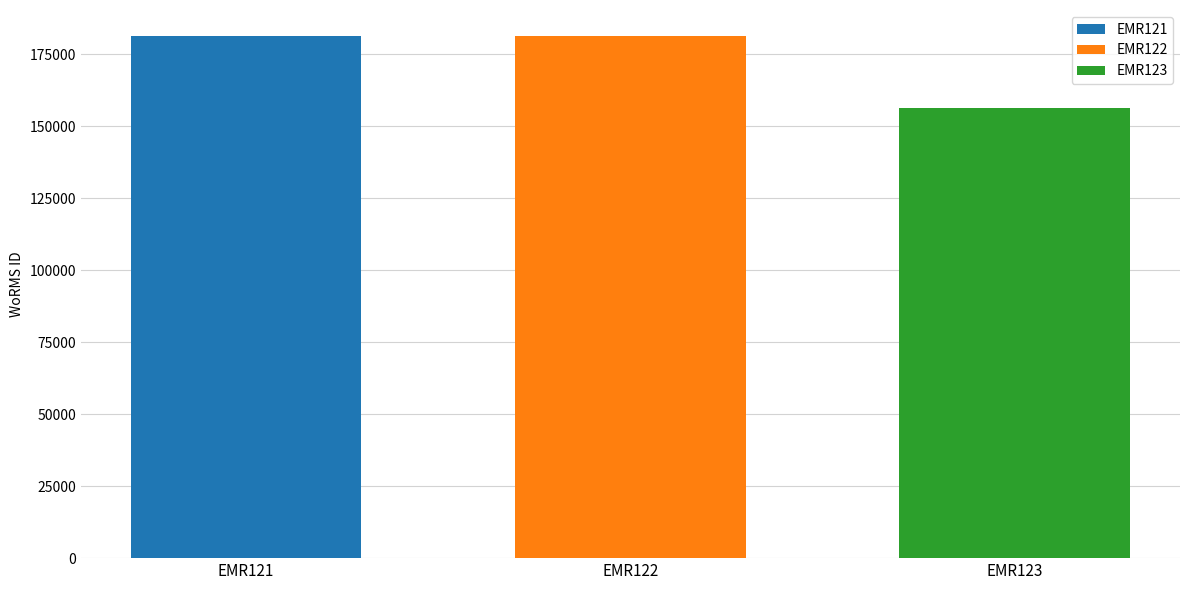

What is the difference between the highest and lowest values at EMR122?

24870